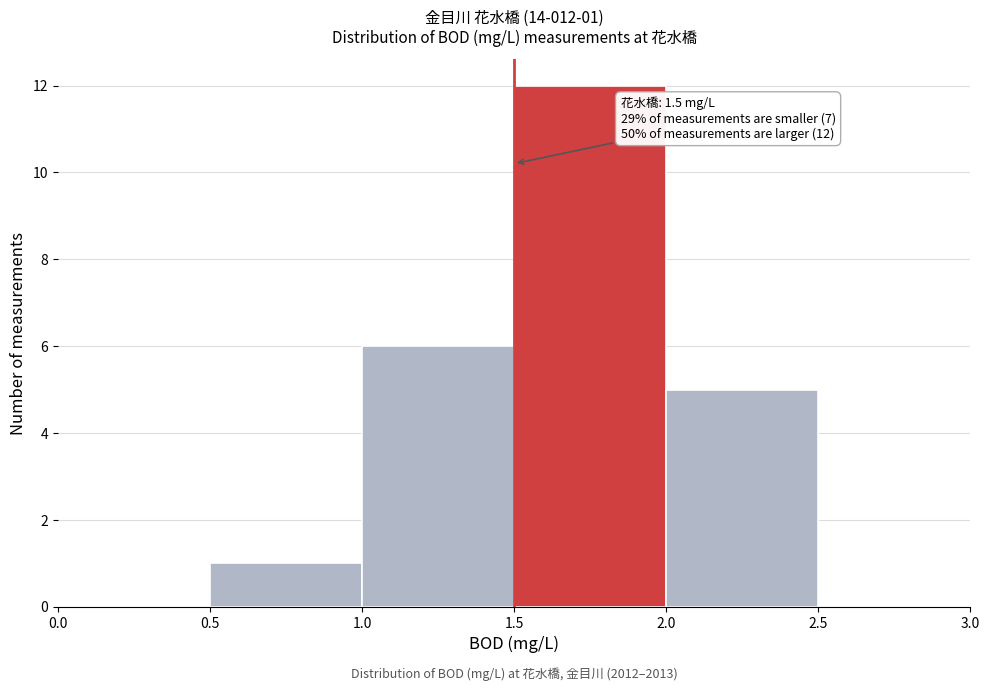

Which range on the x-axis has the tallest bar?

1.5 to 2.0